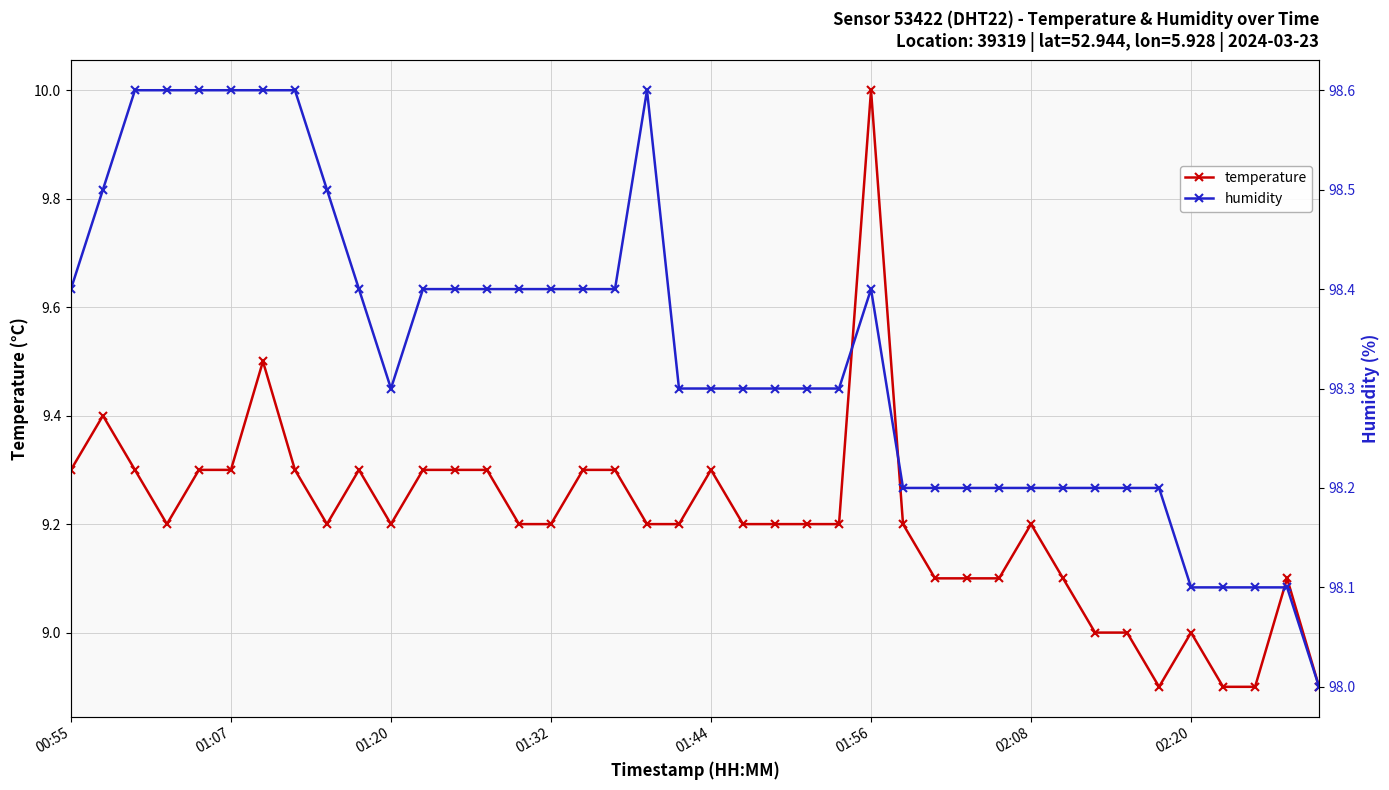

What is the total value across all series at 37?

107.0